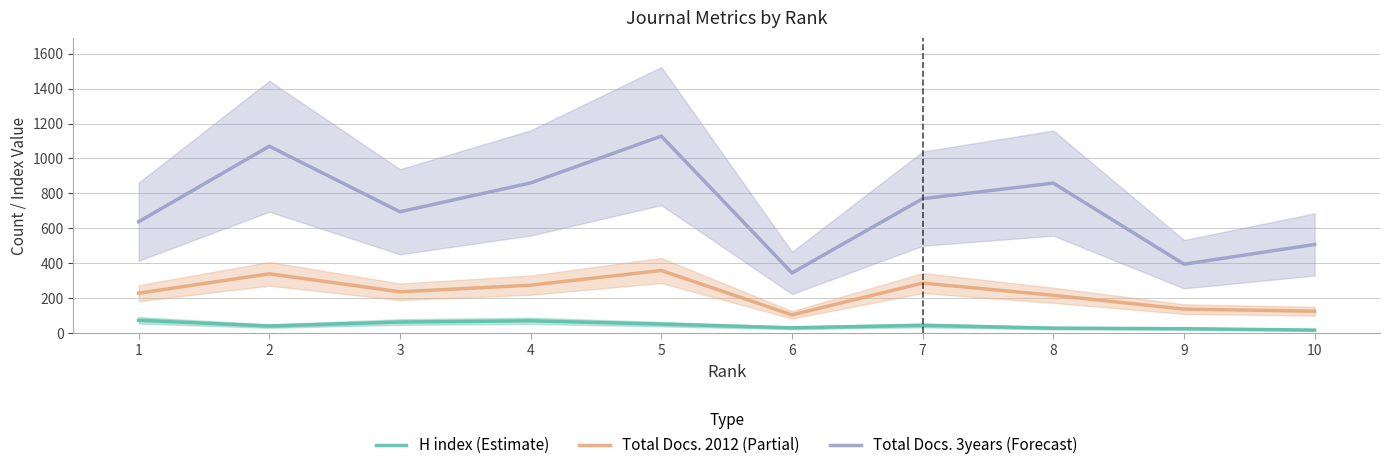

Where is the first local minimum for Total Docs. 3years (Forecast)?

3